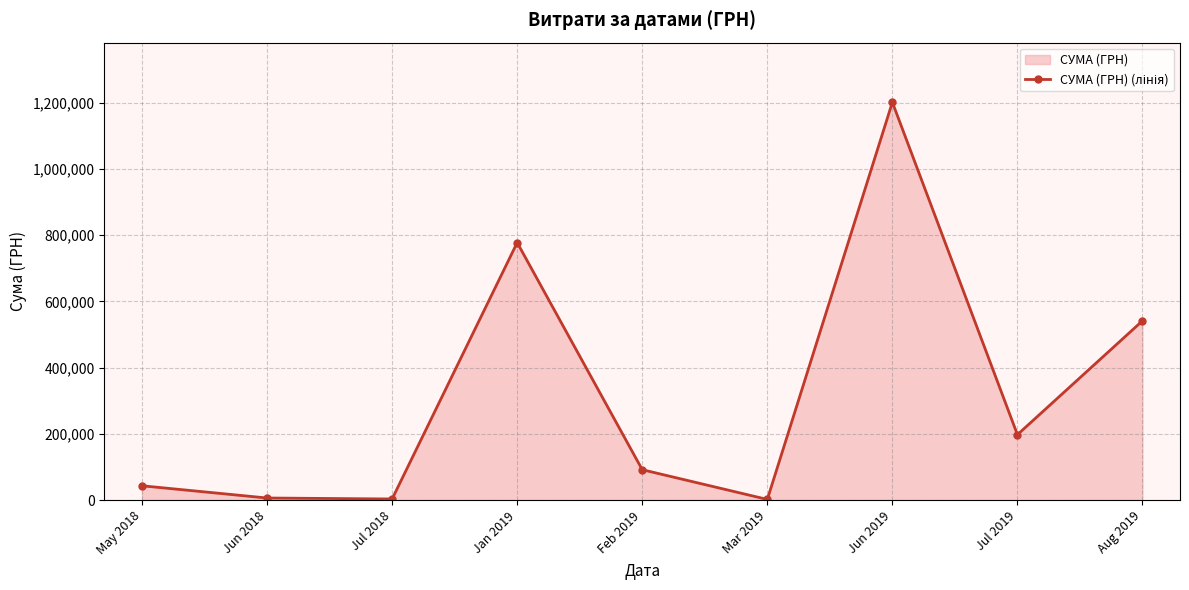

What is the smallest value displayed?

1976.8